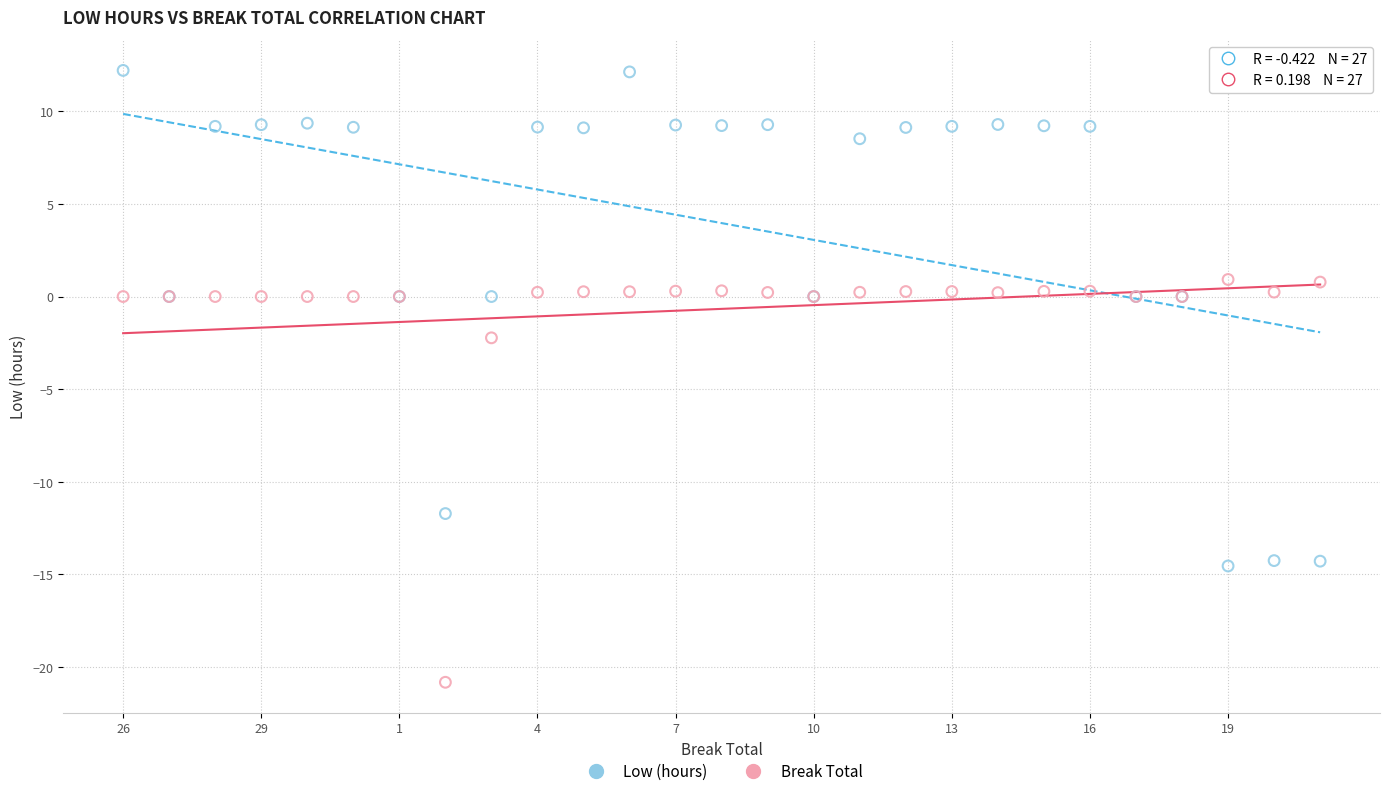

Across all series, what Y value is closest to -4?

-2.2